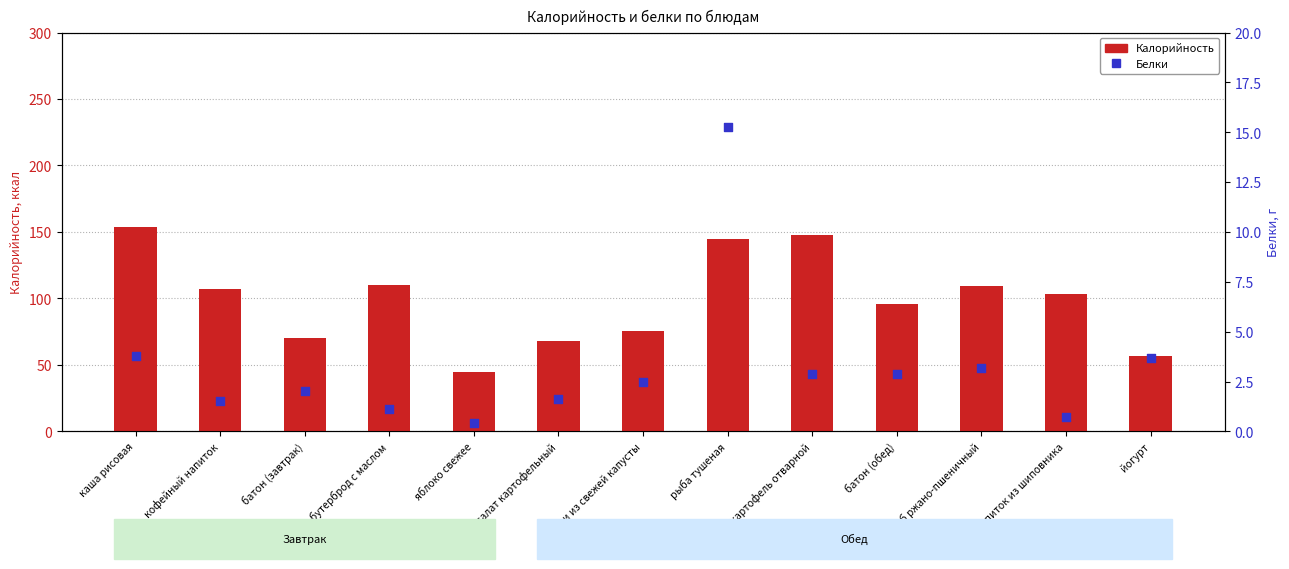

At which category is the sum across all series the highest?

рыба тушеная